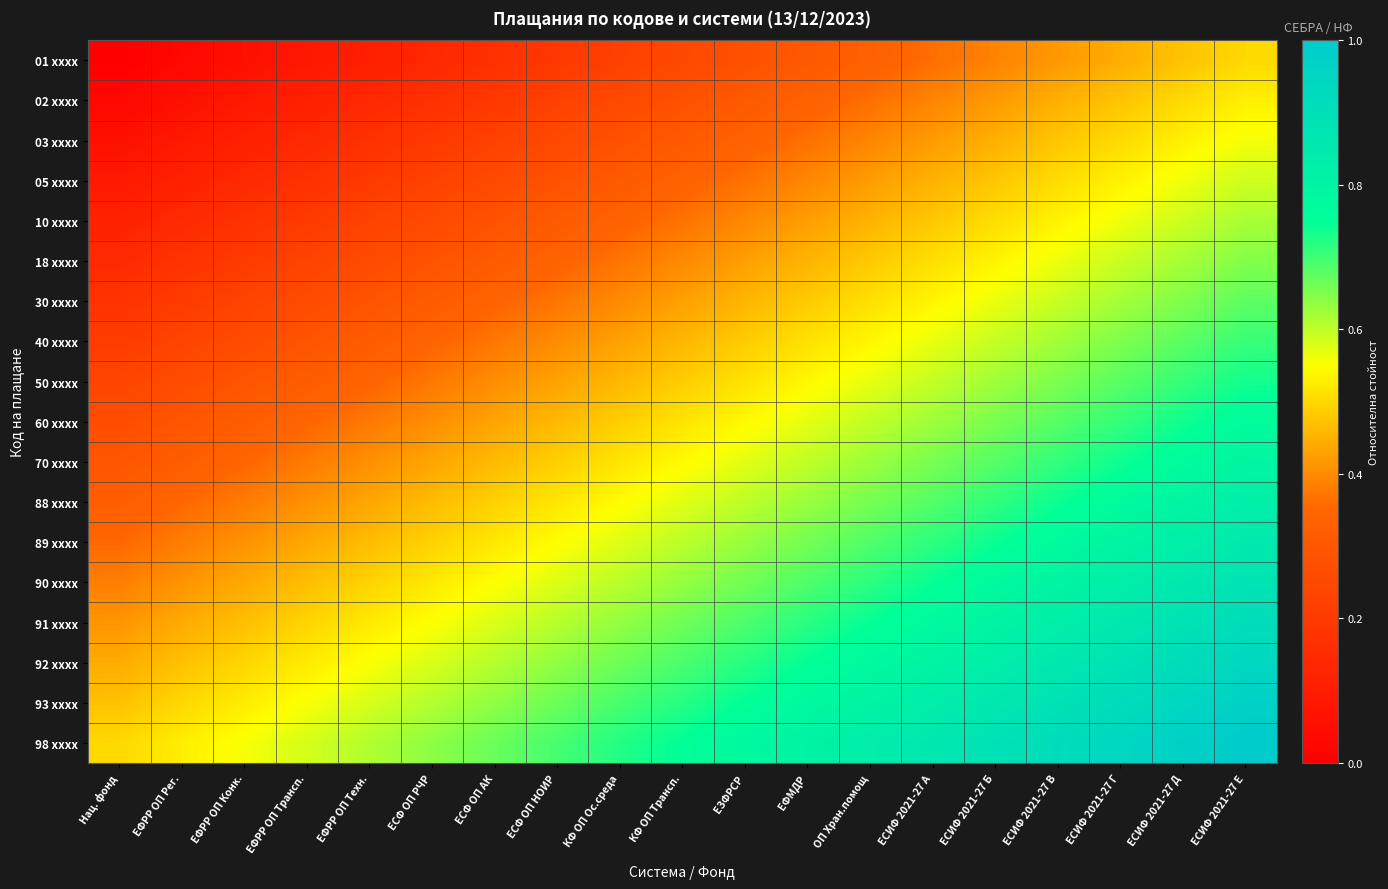

Count the number of data series in this chart.

18